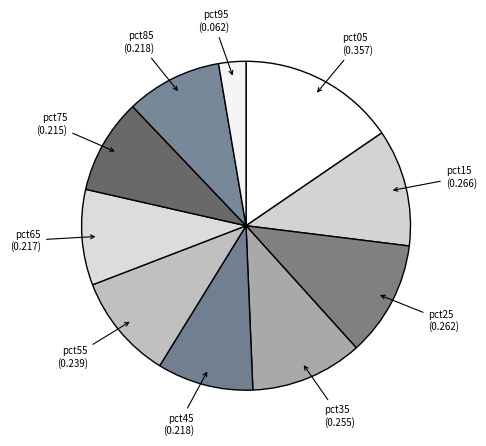

How many segments does this pie chart have?

10